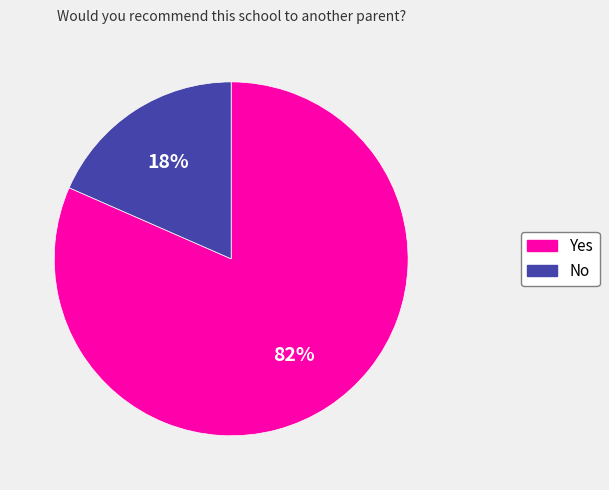

Combined, do Yes and No account for over 50%?

Yes